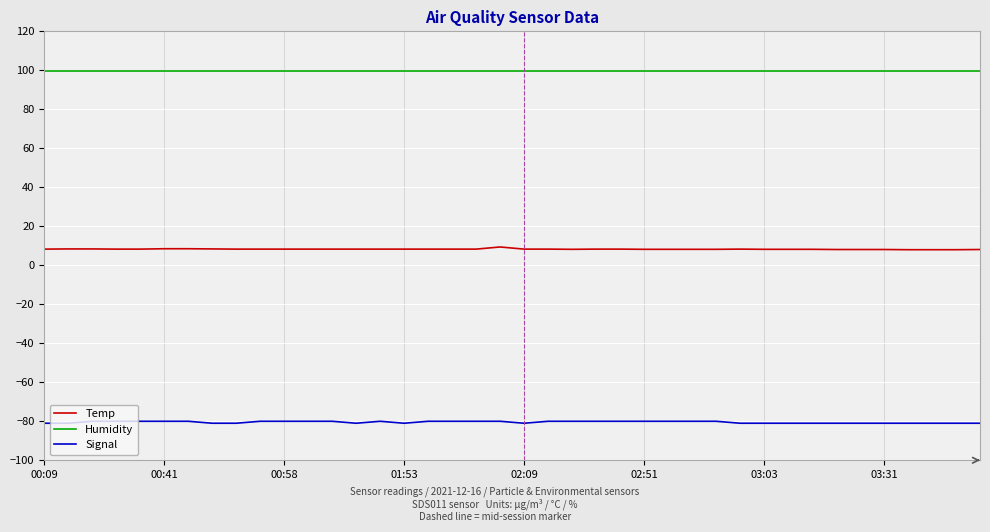

True or false: Humidity and Signal intersect in this chart.

False